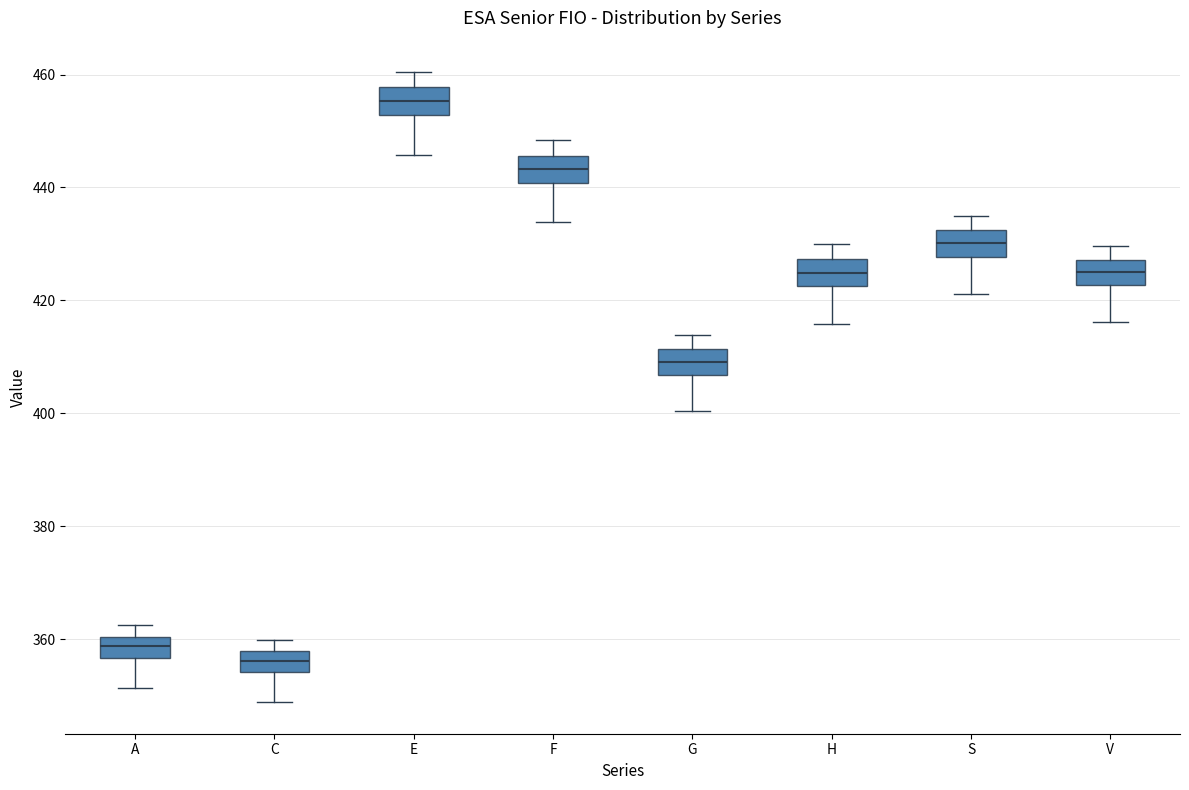

Reading left to right, read every box against the y-axis: the position of its median line, the range the box covers, and the ends of its whiskers. The values are not printed on the chart, so give them approximately, as read against the axis.

A: median 358, box 356 to 360, whiskers 352 to 362
C: median 356, box 354 to 358, whiskers 348 to 360
E: median 456, box 452 to 458, whiskers 446 to 460
F: median 444, box 440 to 446, whiskers 434 to 448
G: median 410, box 406 to 412, whiskers 400 to 414
H: median 424, box 422 to 428, whiskers 416 to 430
S: median 430, box 428 to 432, whiskers 422 to 436
V: median 426, box 422 to 428, whiskers 416 to 430